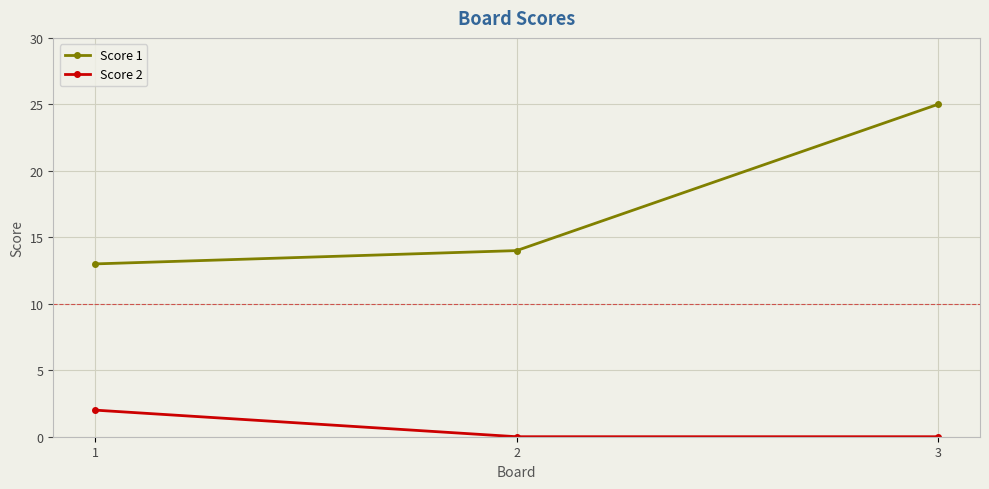

What is the value of the Score 1 point at the 3rd from the left?

25